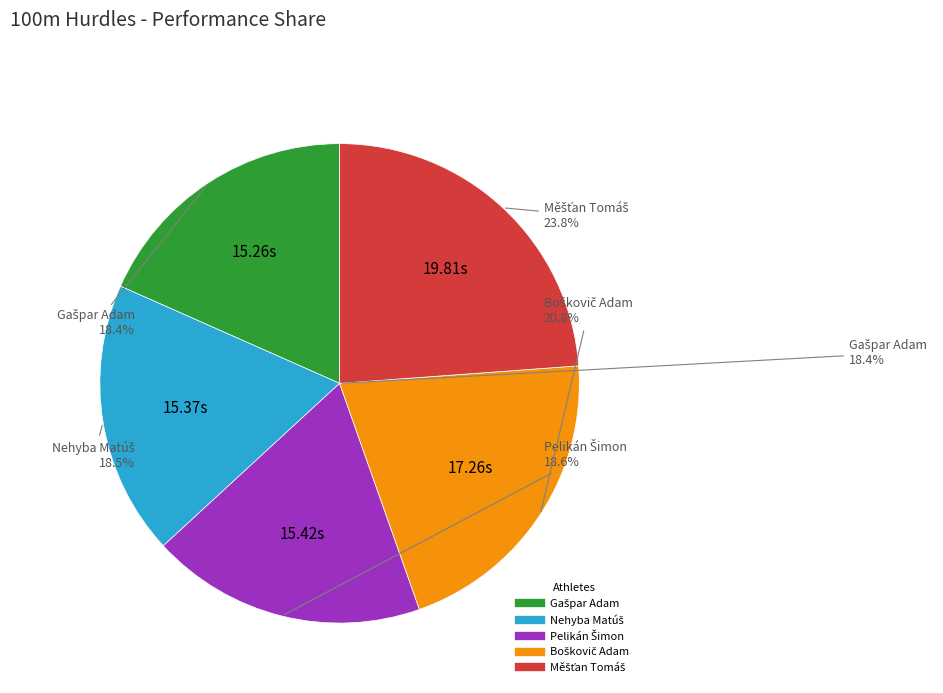

What percentage do Měšťan Tomáš and Pelikán Šimon together represent?

42.4%